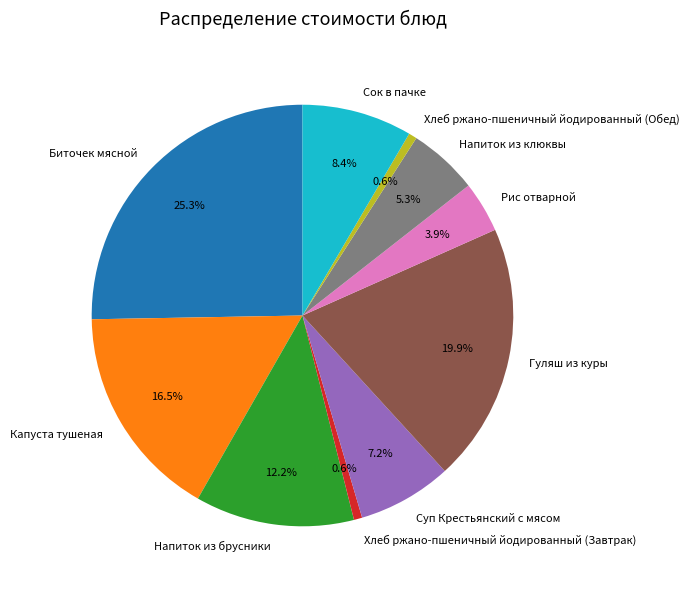

What is the ratio of the value at Хлеб ржано-пшеничный йодированный (Обед) to the value at Рис отварной?

0.2